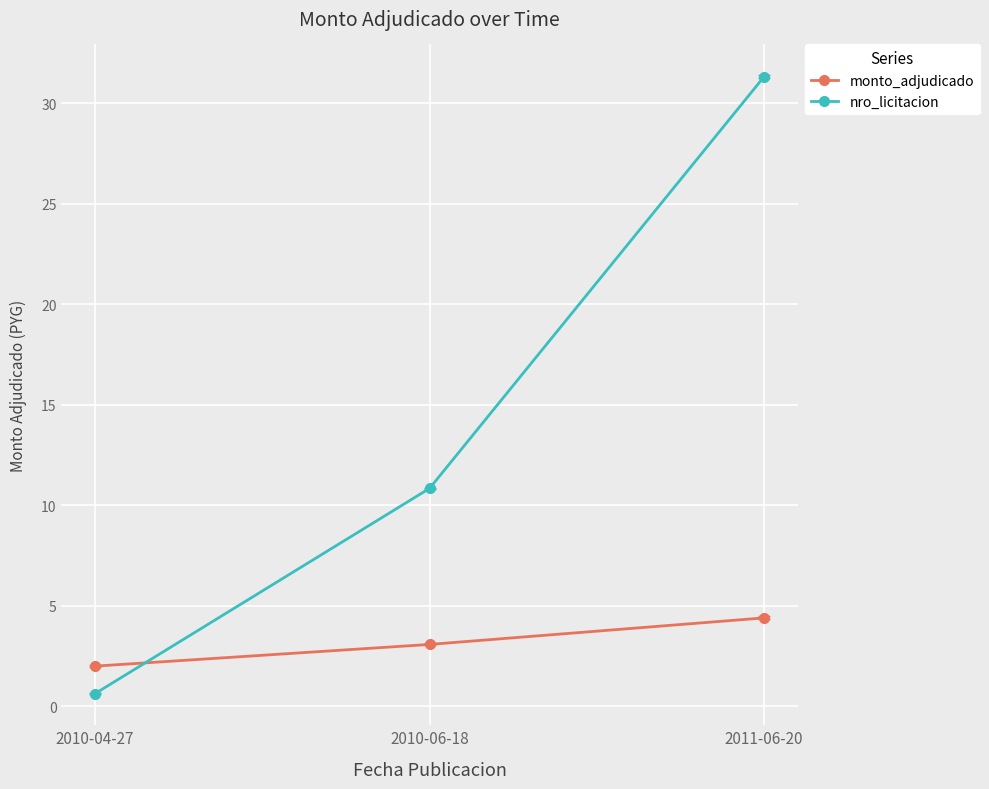

What is the value of the monto_adjudicado point at the 3rd from the left?

4.4